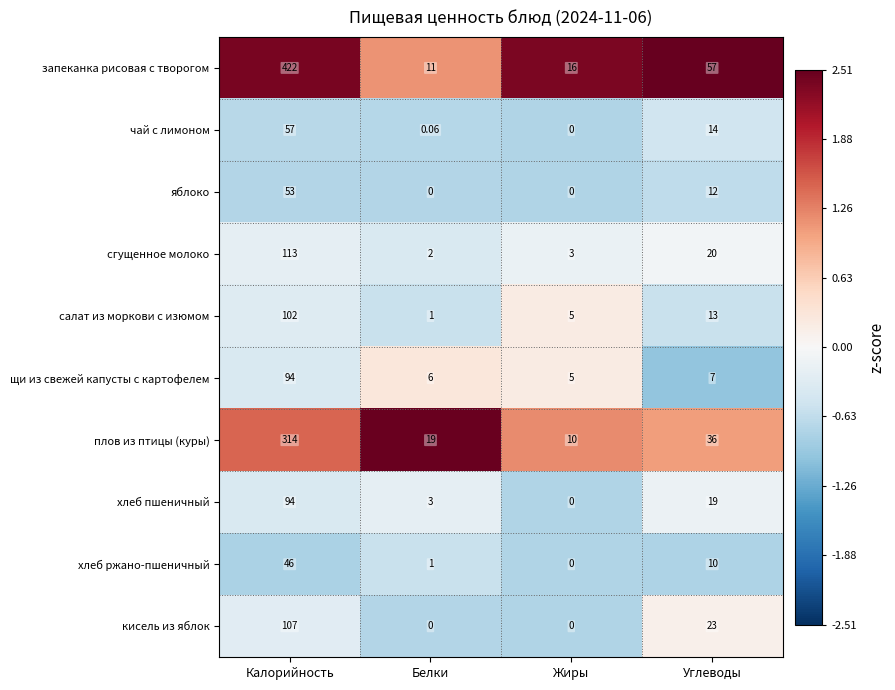

Which label corresponds to the largest value in the chart?

Калорийность